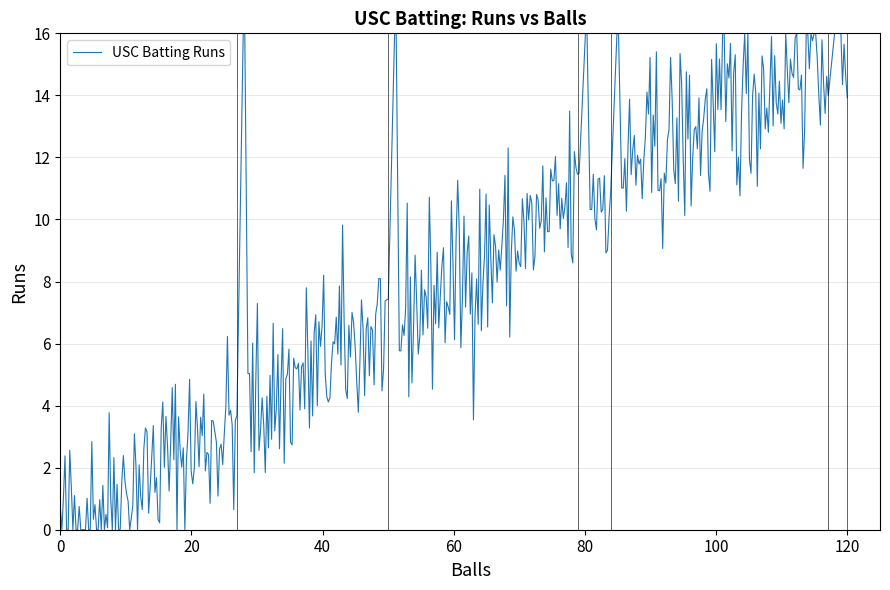

What is the maximum value shown in the chart?

16.0